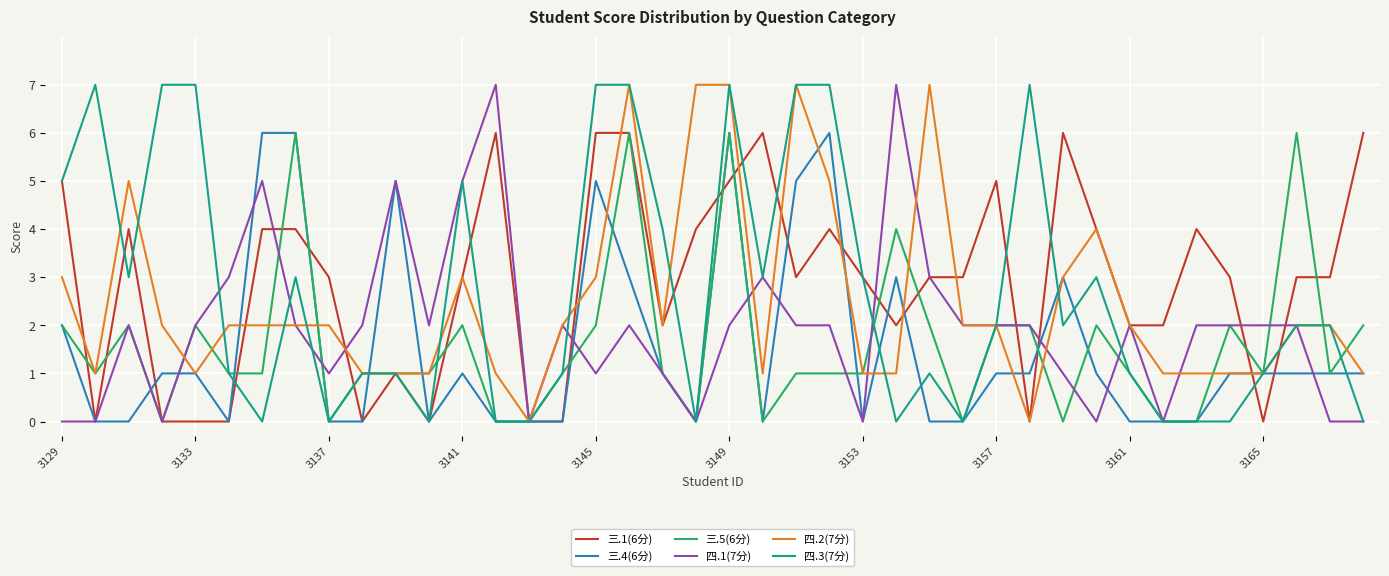

At which category is the sum across all series the highest?

3149